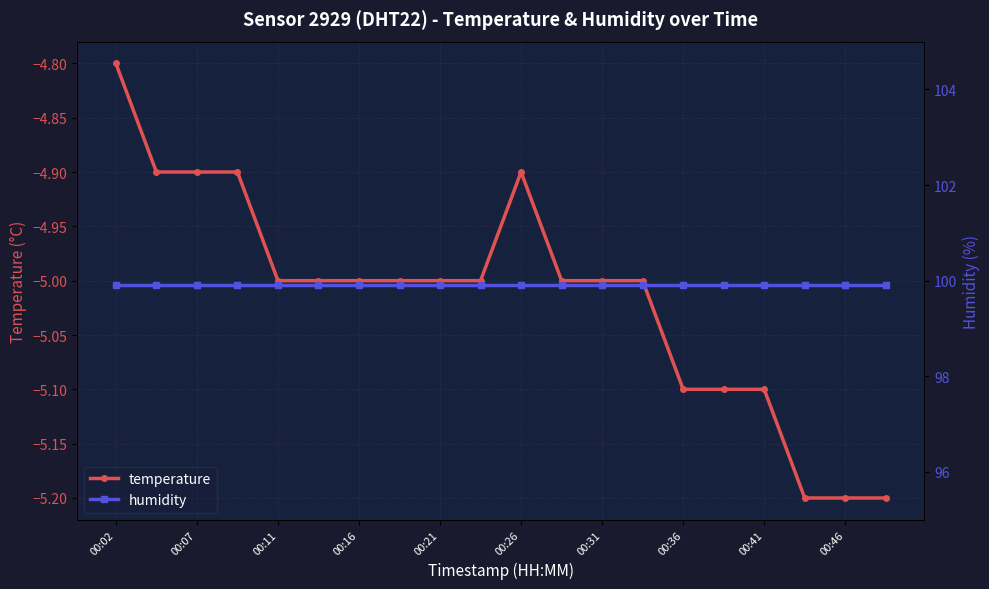

True or false: humidity and temperature intersect in this chart.

False